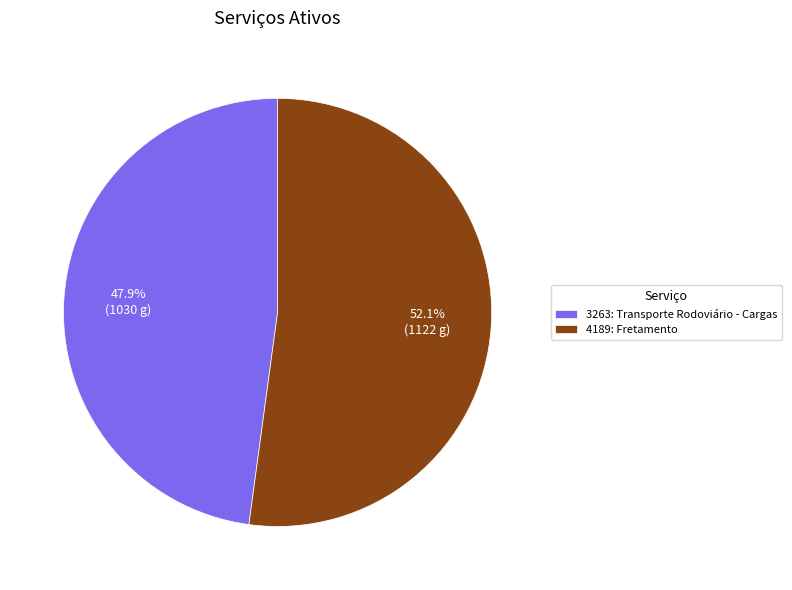

To the nearest percent, what is the combined percentage of 3263: Transporte Rodoviário - Cargas and 4189: Fretamento?

100%